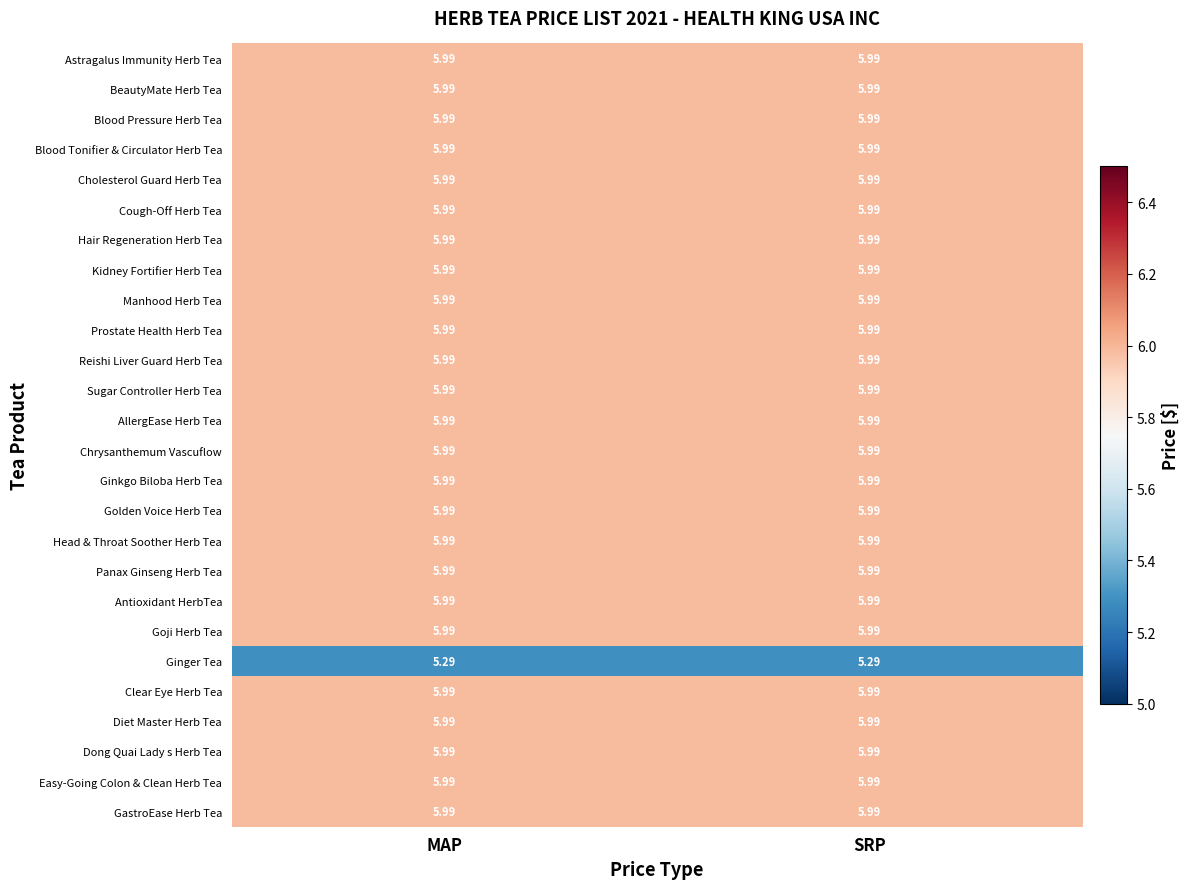

Which category has the lowest value across all series?

MAP